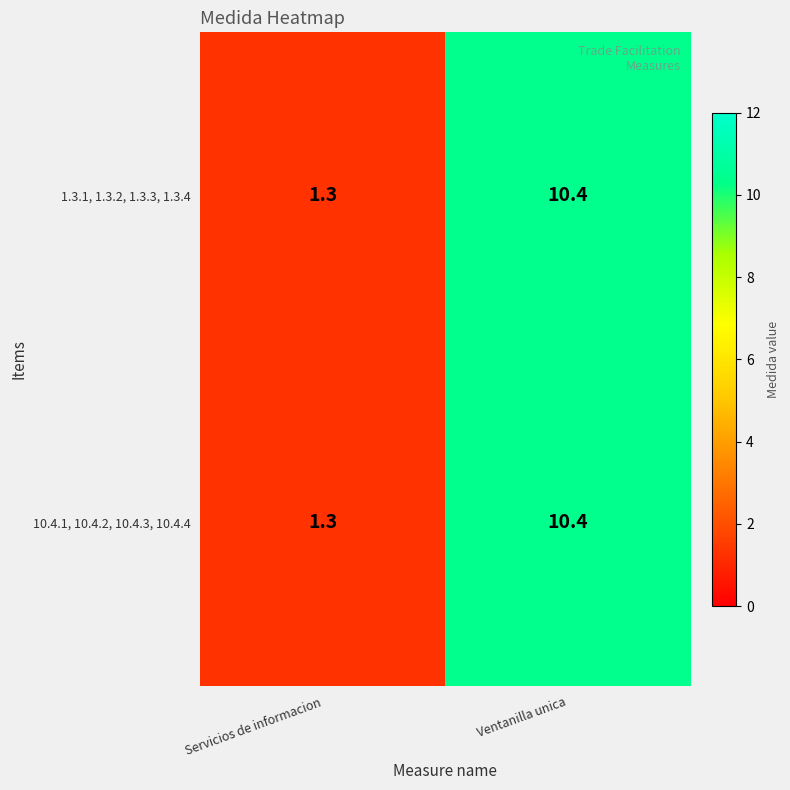

Reading right to left, list all the values displayed in this chart.

1.3.1, 1.3.2, 1.3.3, 1.3.4: Ventanilla unica=10.4	Servicios de informacion=1.3
10.4.1, 10.4.2, 10.4.3, 10.4.4: Ventanilla unica=10.4	Servicios de informacion=1.3